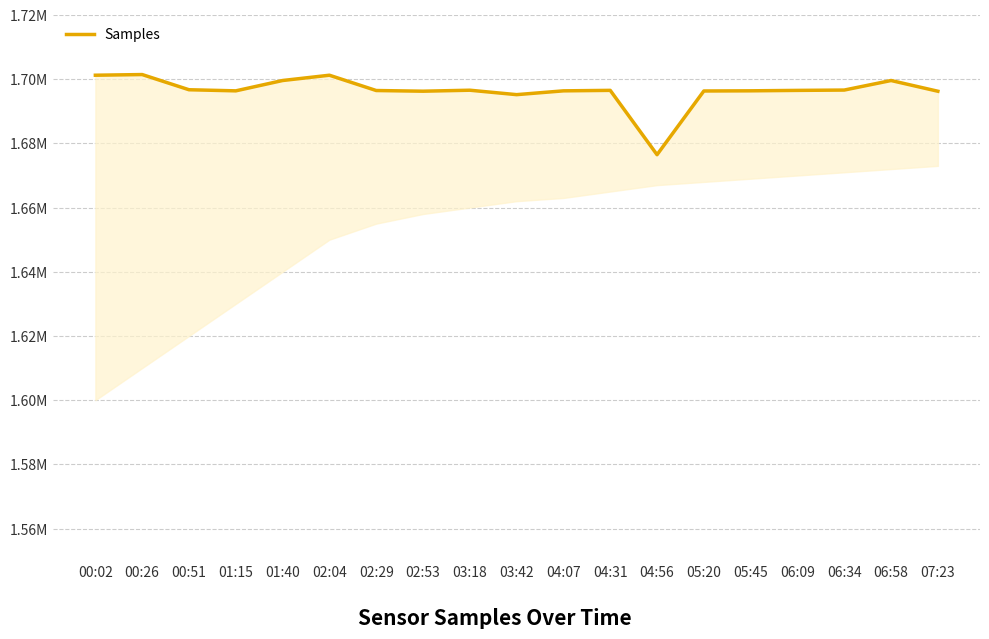

How many lines are shown in the chart?

1